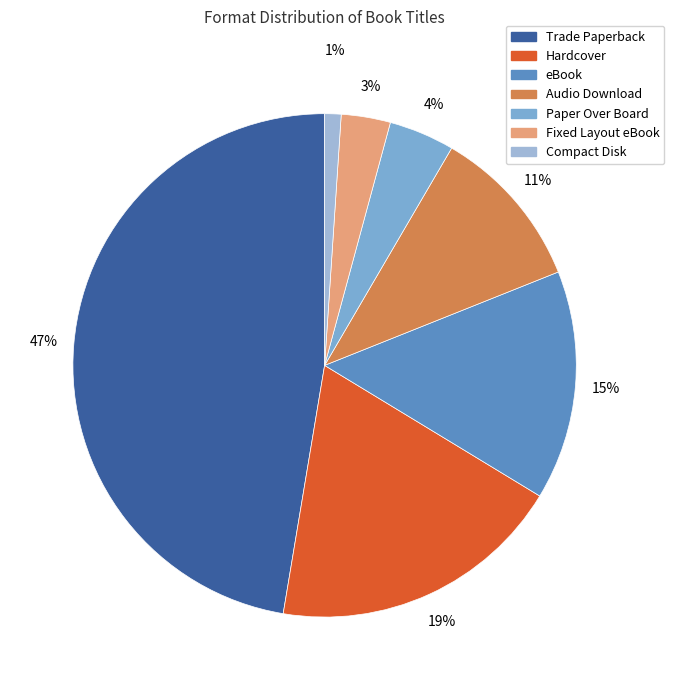

Do Trade Paperback and Audio Download together represent more than half of the pie?

Yes